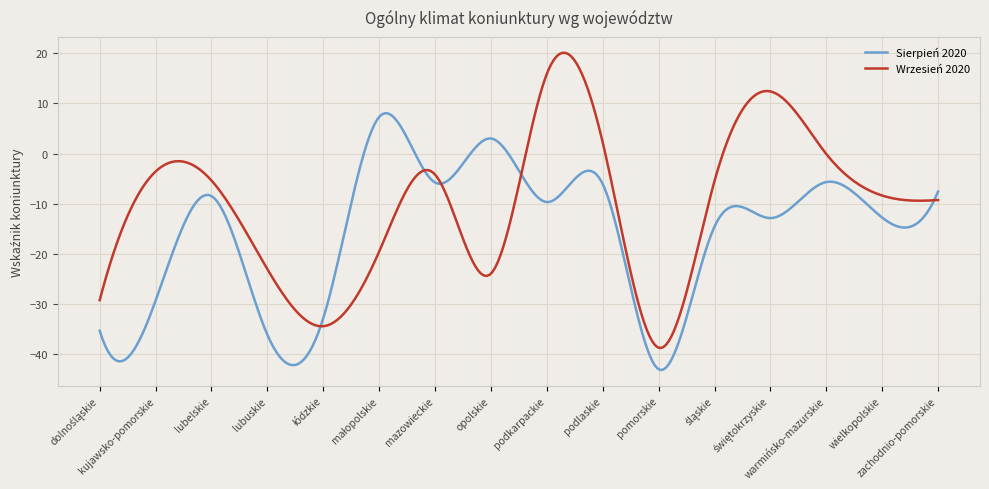

Which series has the largest total across all categories?

Wrzesień 2020